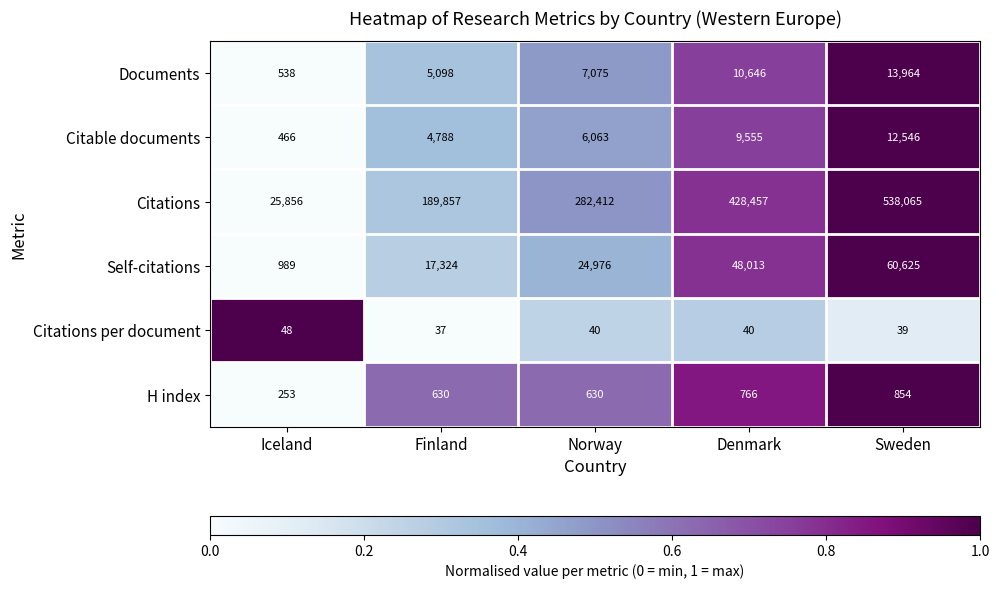

Which series has the largest total across all categories?

Citations